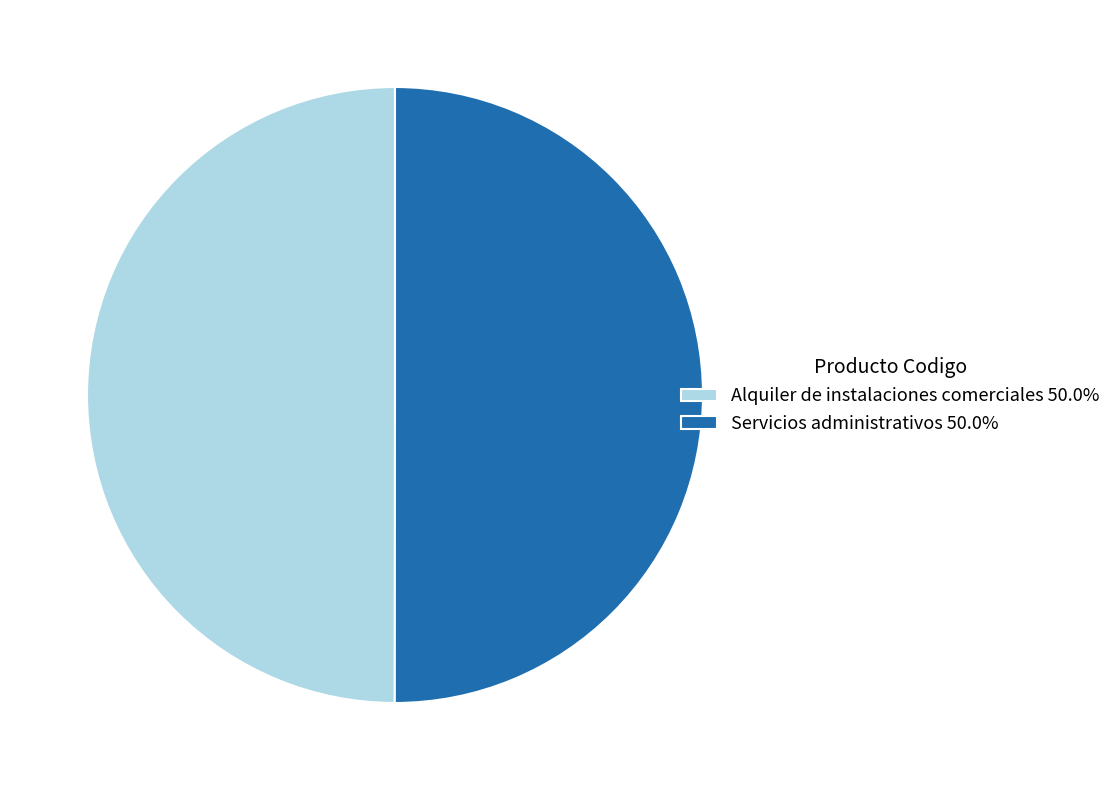

What is the ratio of the value at Servicios administrativos 50.0% to the value at Alquiler de instalaciones comerciales 50.0%?

1.0